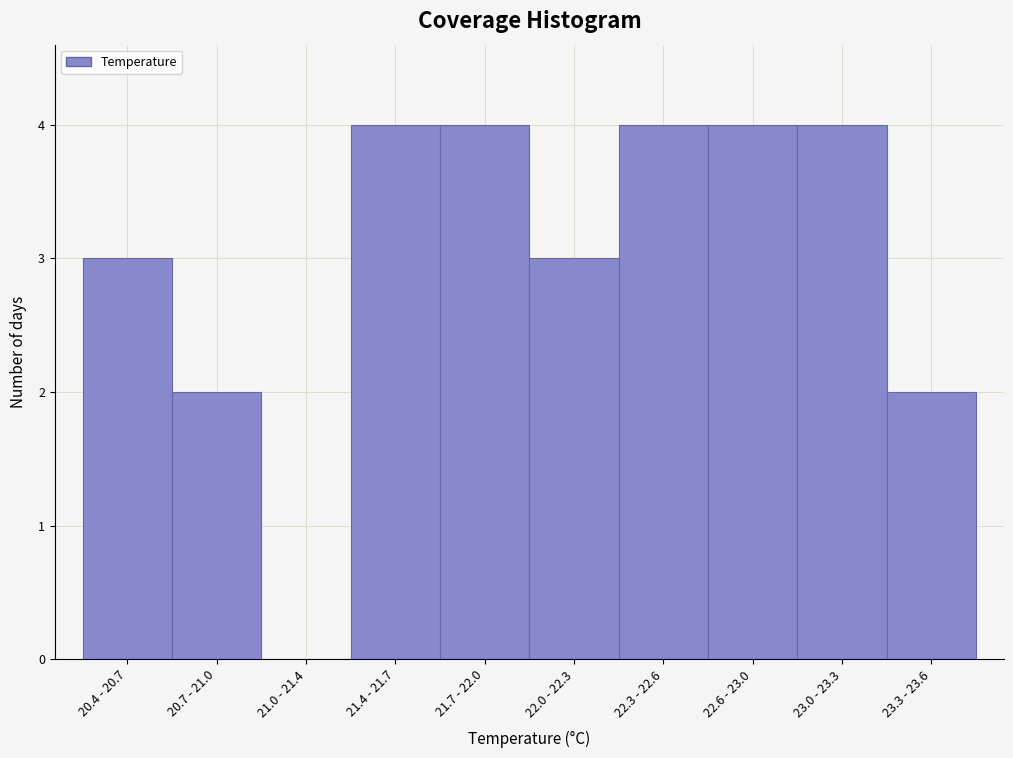

Reading left to right, transcribe all the data shown in this chart.

20.4 - 20.7=3	20.7 - 21.0=2	21.0 - 21.4=0	21.4 - 21.7=4	21.7 - 22.0=4	22.0 - 22.3=3	22.3 - 22.6=4	22.6 - 23.0=4	23.0 - 23.3=4	23.3 - 23.6=2